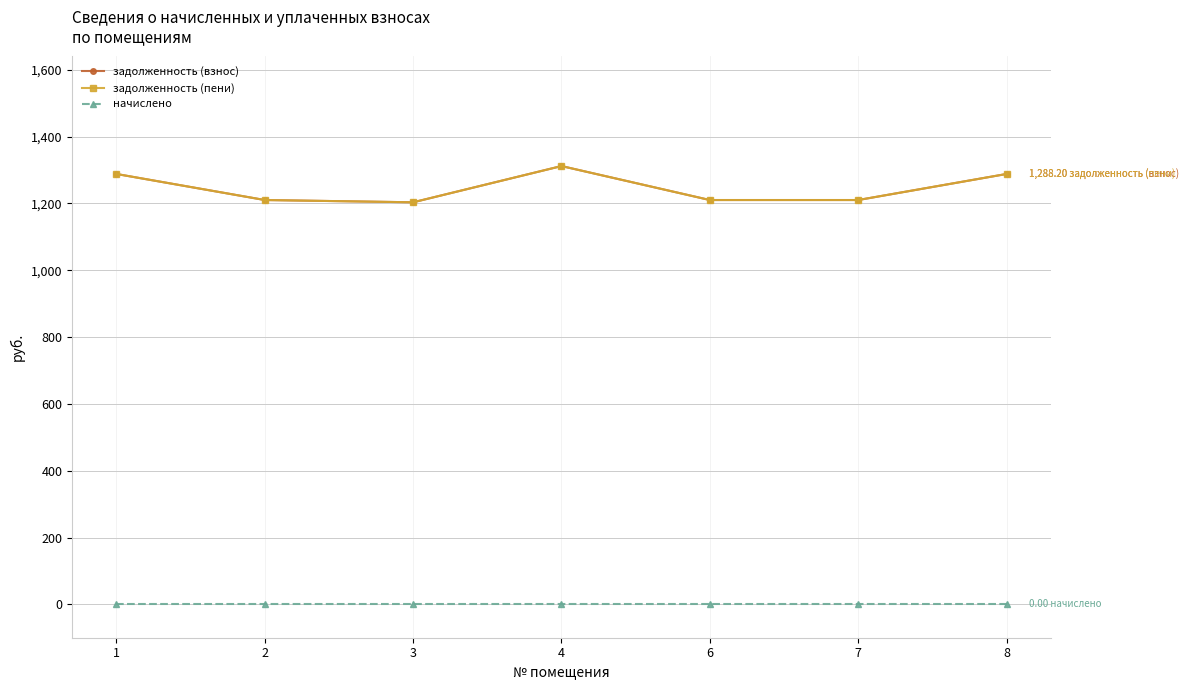

What is the difference between the maximum and minimum values in the задолженность (пени) series?

108.5